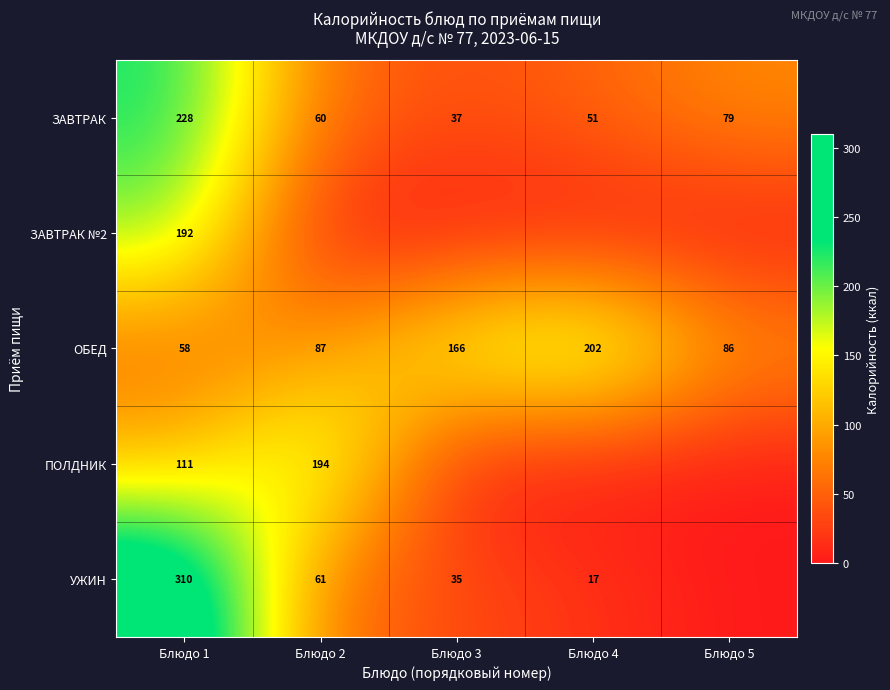

What is the difference between the maximum and minimum values in the ЗАВТРАК series?

191